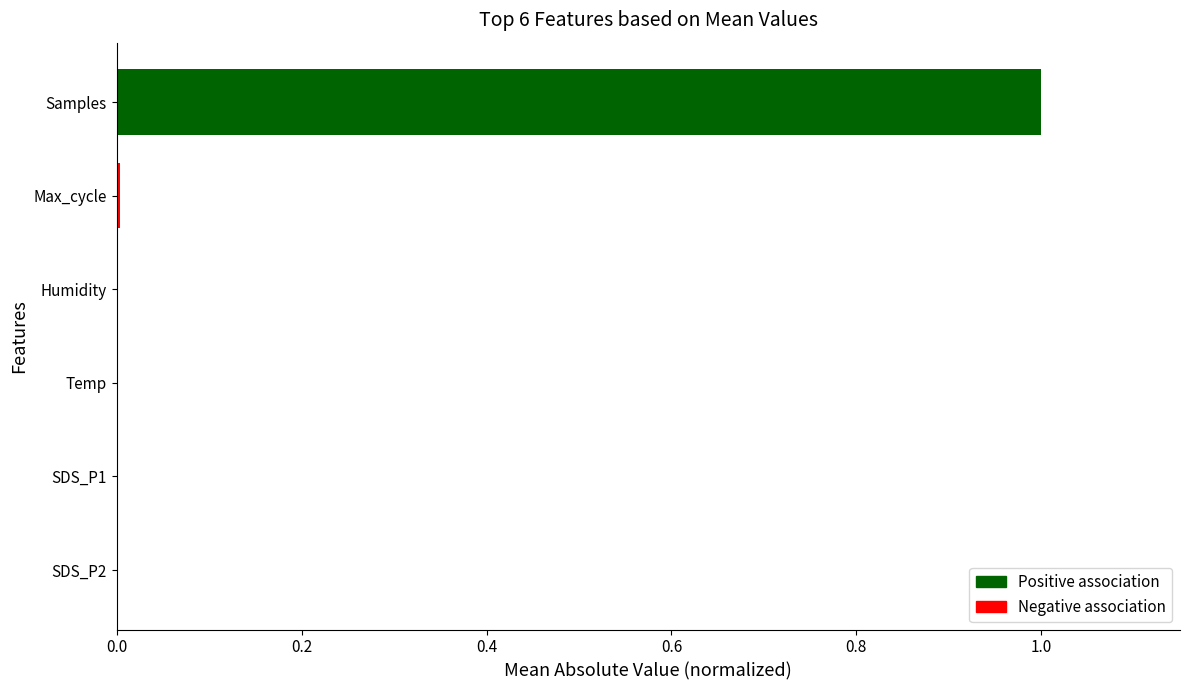

Are the bars grouped side by side (vs. stacked)?

No